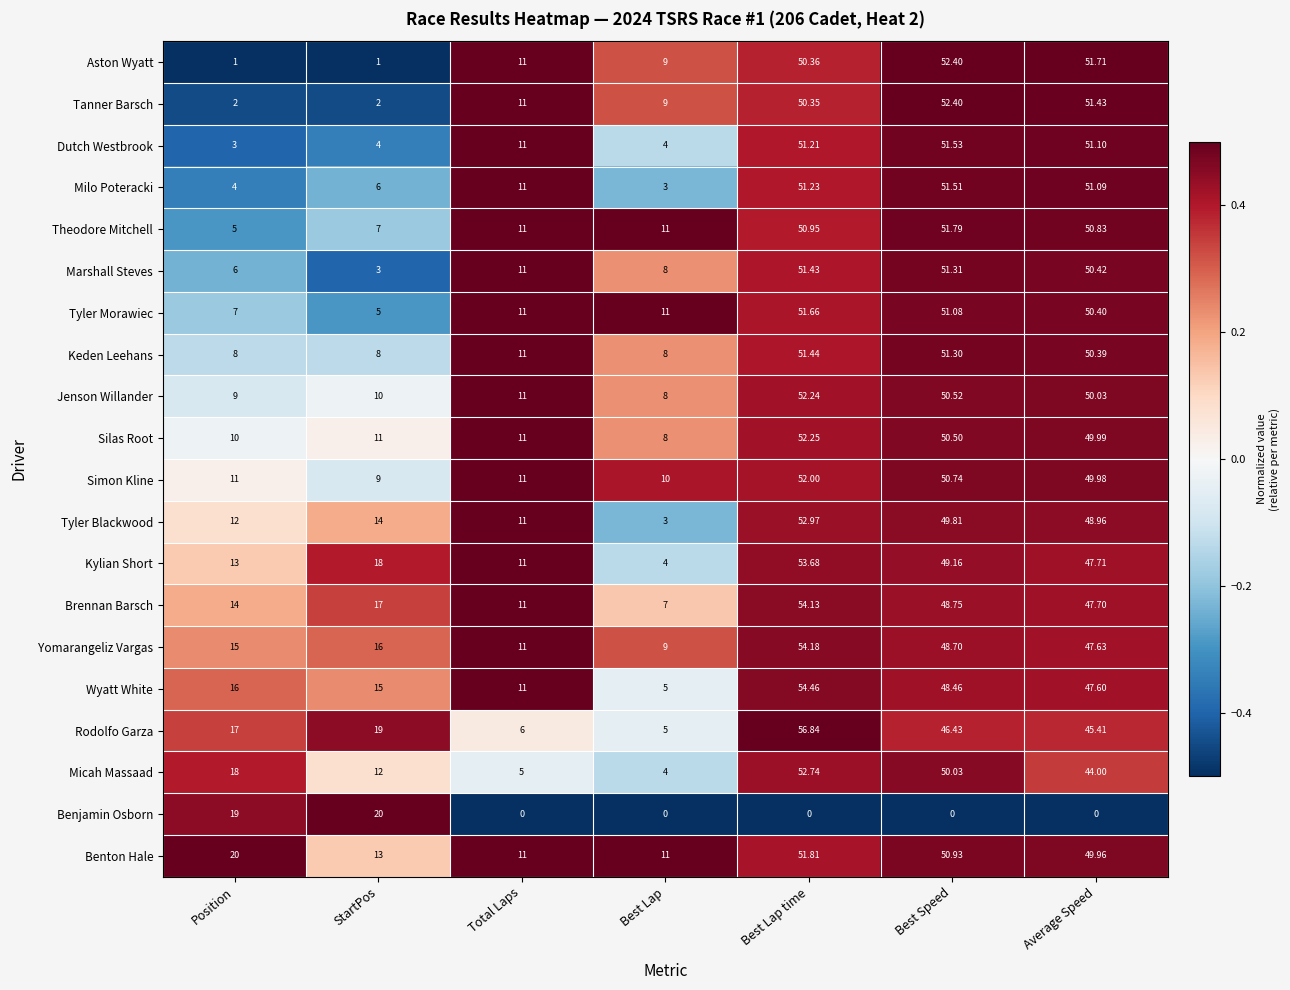

What is the greatest value displayed?

56.8